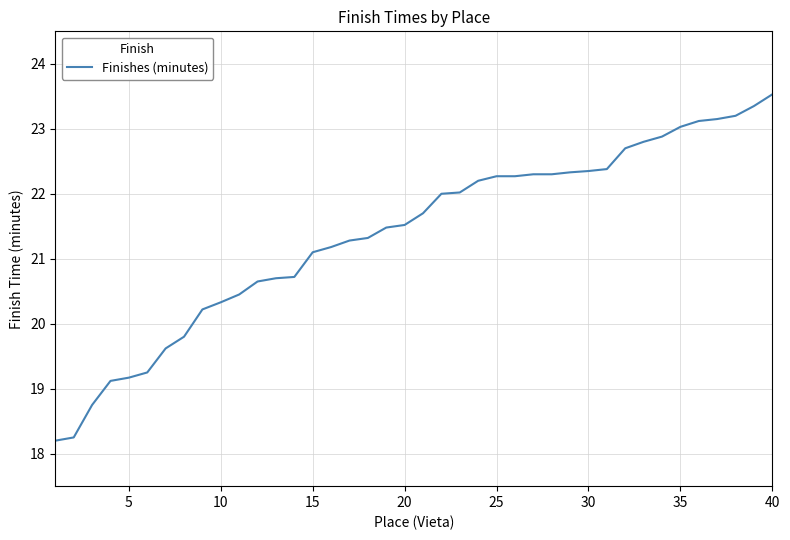

What is the greatest value displayed?

23.5